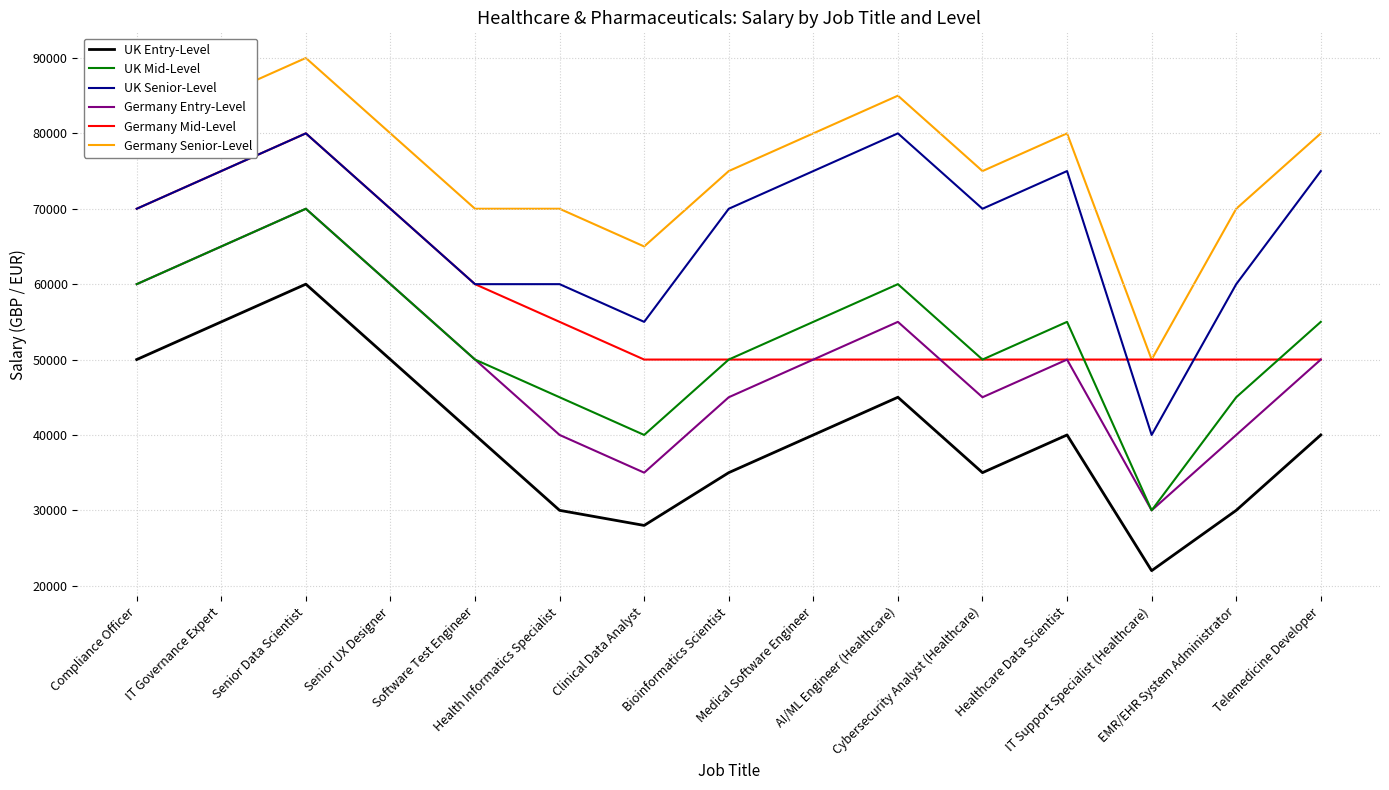

Read the Germany Entry-Level value at EMR/EHR System Administrator.

40000